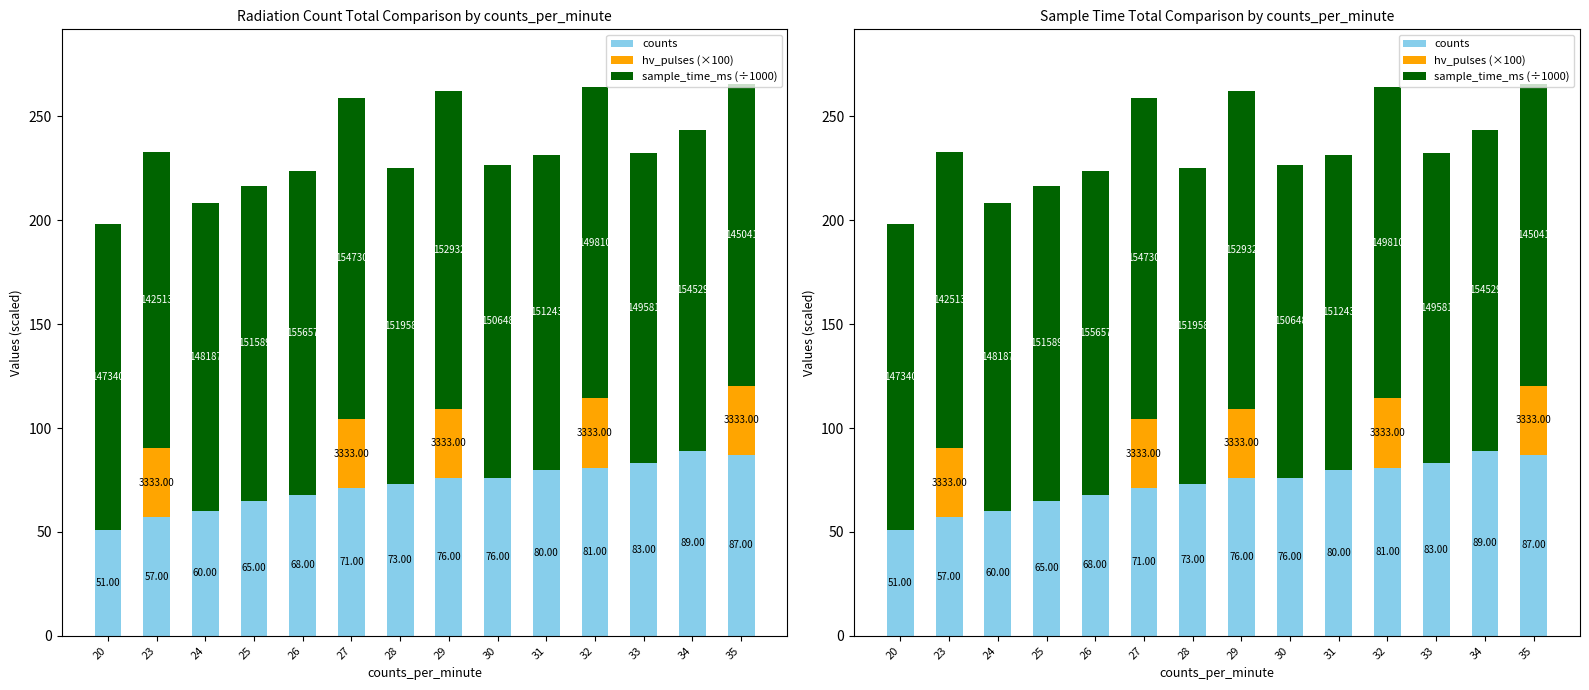

At which label does counts first exceed 76?

31